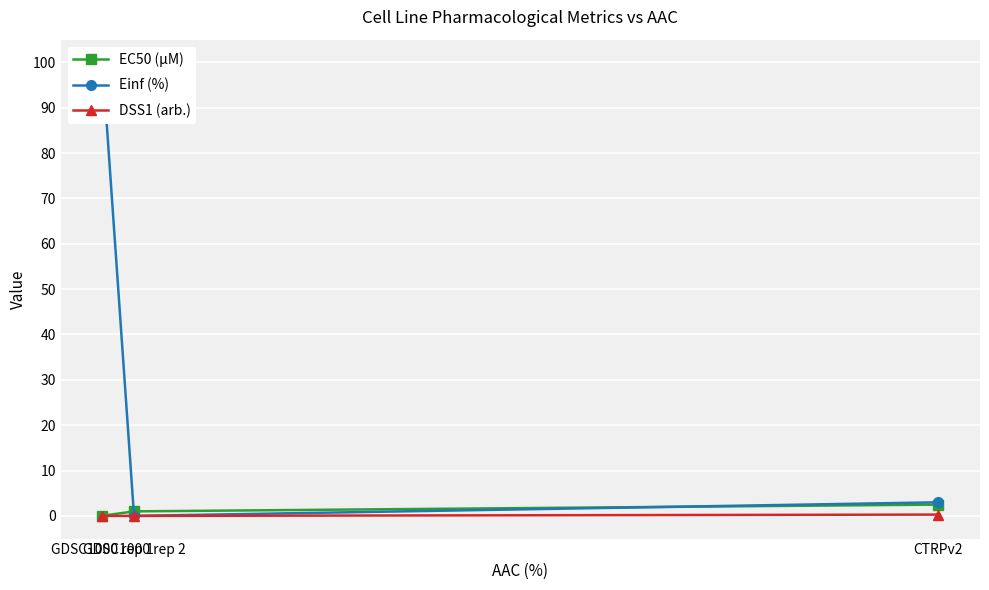

Reading left to right, what are all the values shown in this chart?

EC50 (µM): 0.0	1.0	2.5
Einf (%): 100.0	0.0	3.0
DSS1 (arb.): 0.0	0.0	0.3